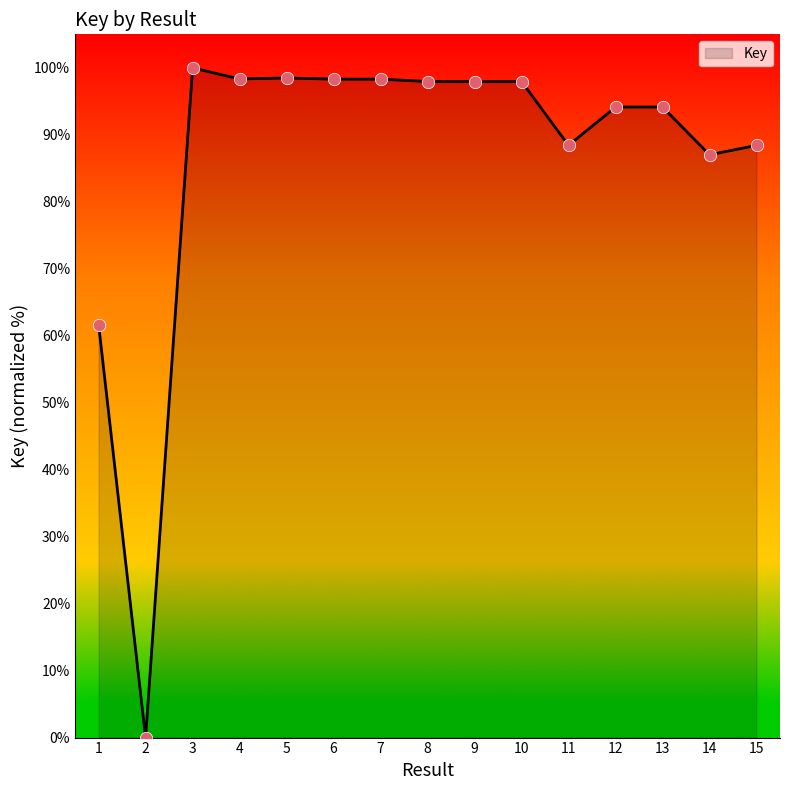

What is the change in value from 3 to 10?

-2.0